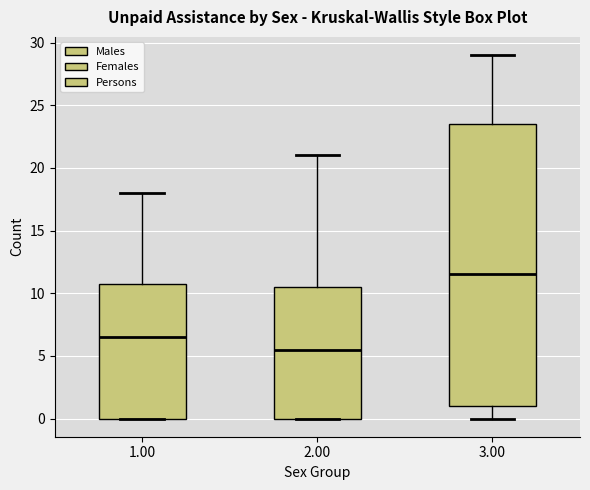

Reading left to right, read every box against the y-axis: the position of its median line, the range the box covers, and the ends of its whiskers. The values are not printed on the chart, so give them approximately, as read against the axis.

1.00: median 6.5, box 0.0 to 11.0, whiskers 0.0 to 18.0
2.00: median 5.5, box 0.0 to 10.5, whiskers 0.0 to 21.0
3.00: median 11.5, box 1.0 to 23.5, whiskers 0.0 to 29.0